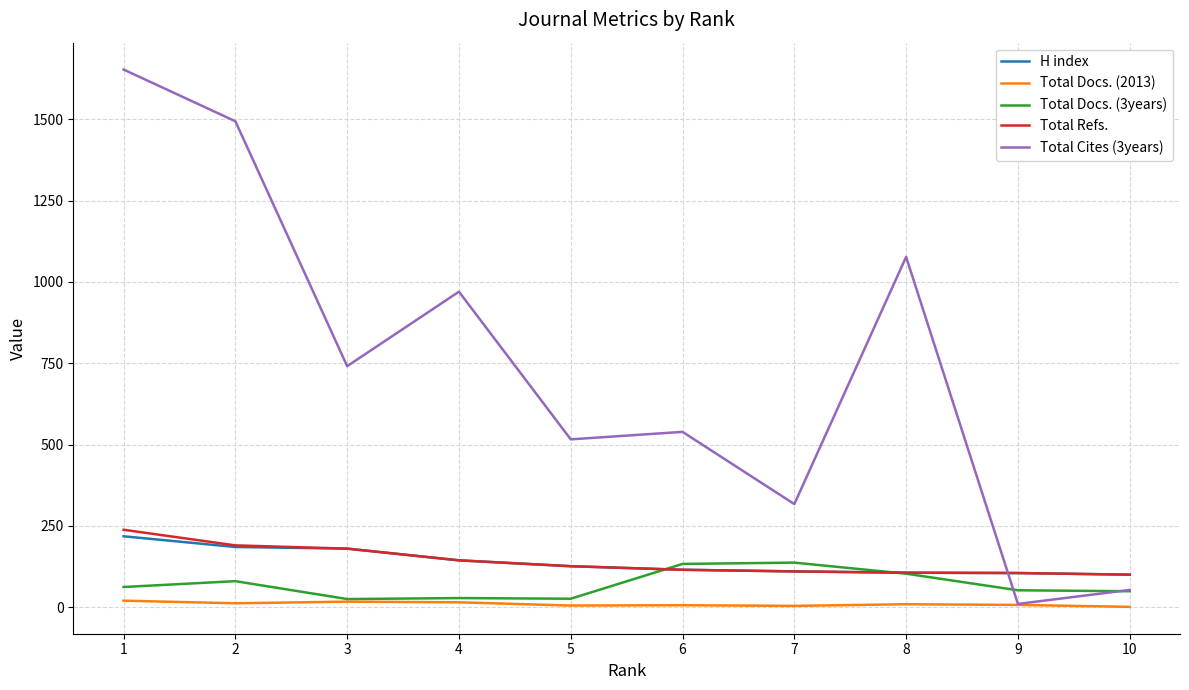

Which series has the largest range (max minus min)?

Total Cites (3years)